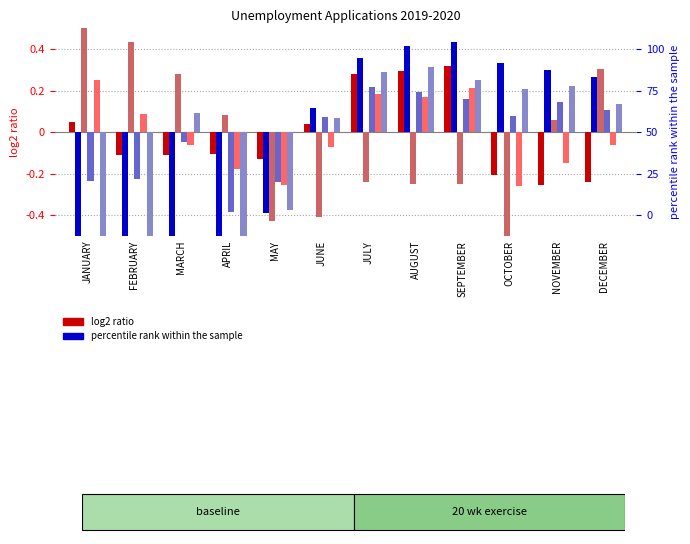

Rank the categories by NICOSIA 2019 value from lowest to highest.

NOVEMBER, DECEMBER, OCTOBER, MAY, FEBRUARY, MARCH, APRIL, JUNE, JANUARY, JULY, AUGUST, SEPTEMBER